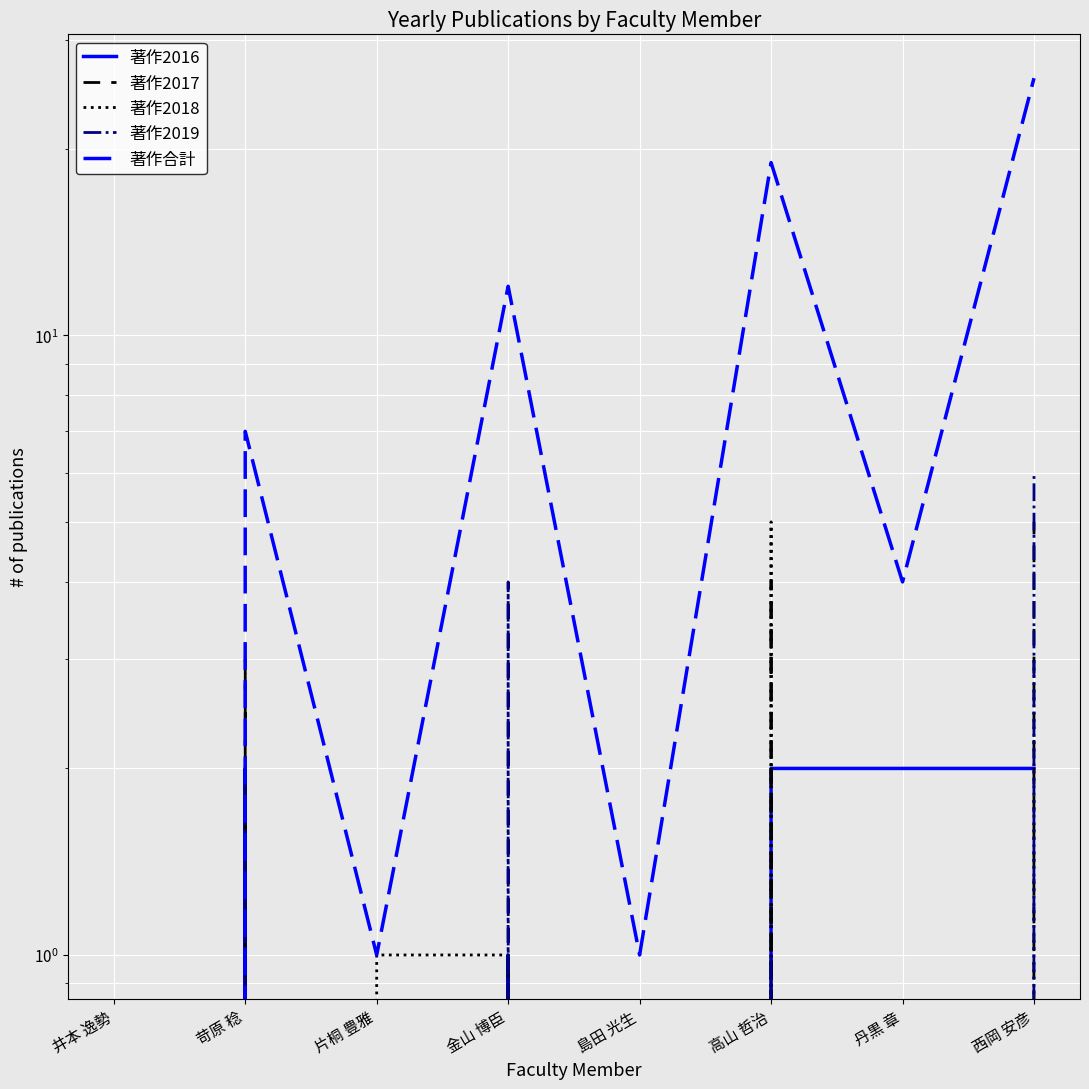

Rank the series at 片桐 豊雅 from lowest to highest value.

著作2016, 著作2017, 著作2019, 著作2018, 著作合計